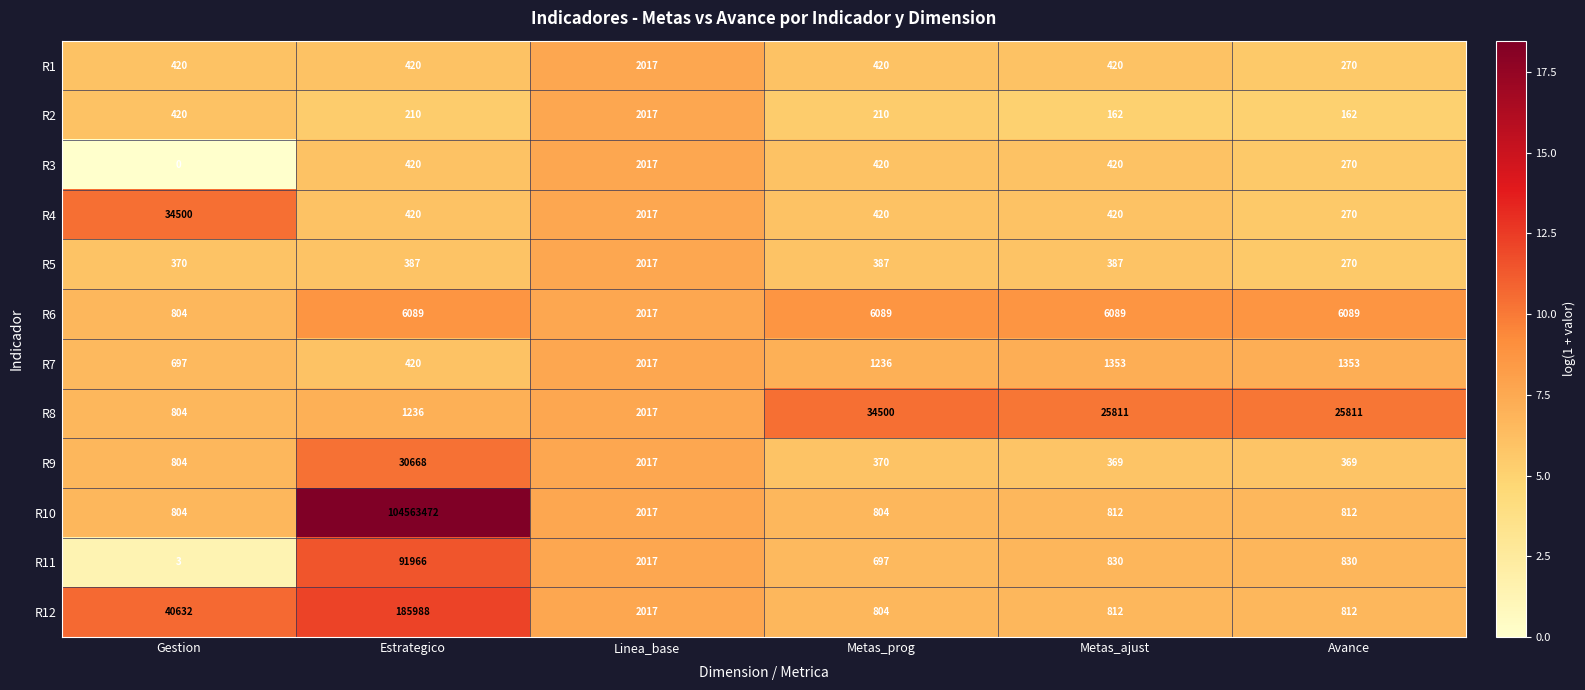

At which category does the chart reach its peak across all series?

Estrategico